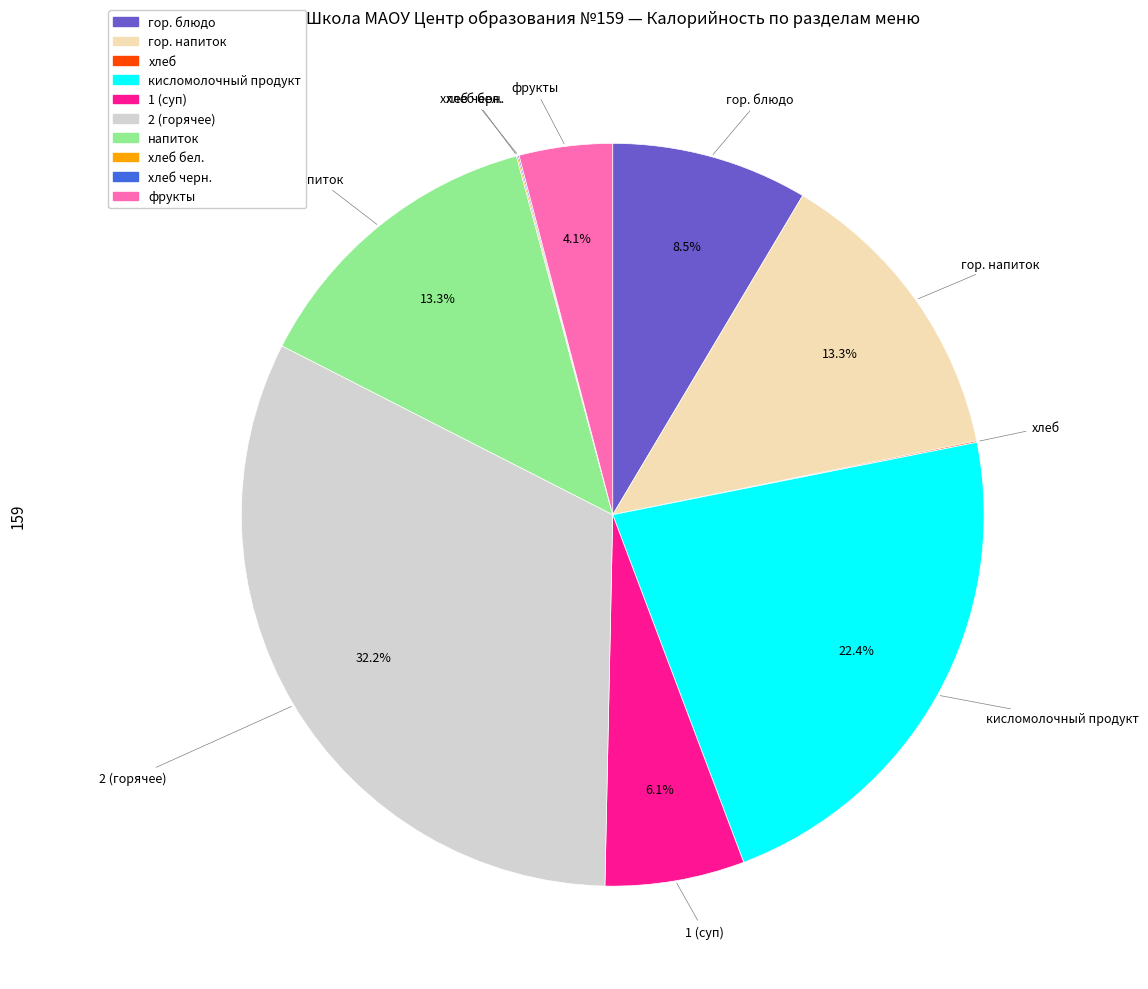

Is there a majority slice in this chart?

No